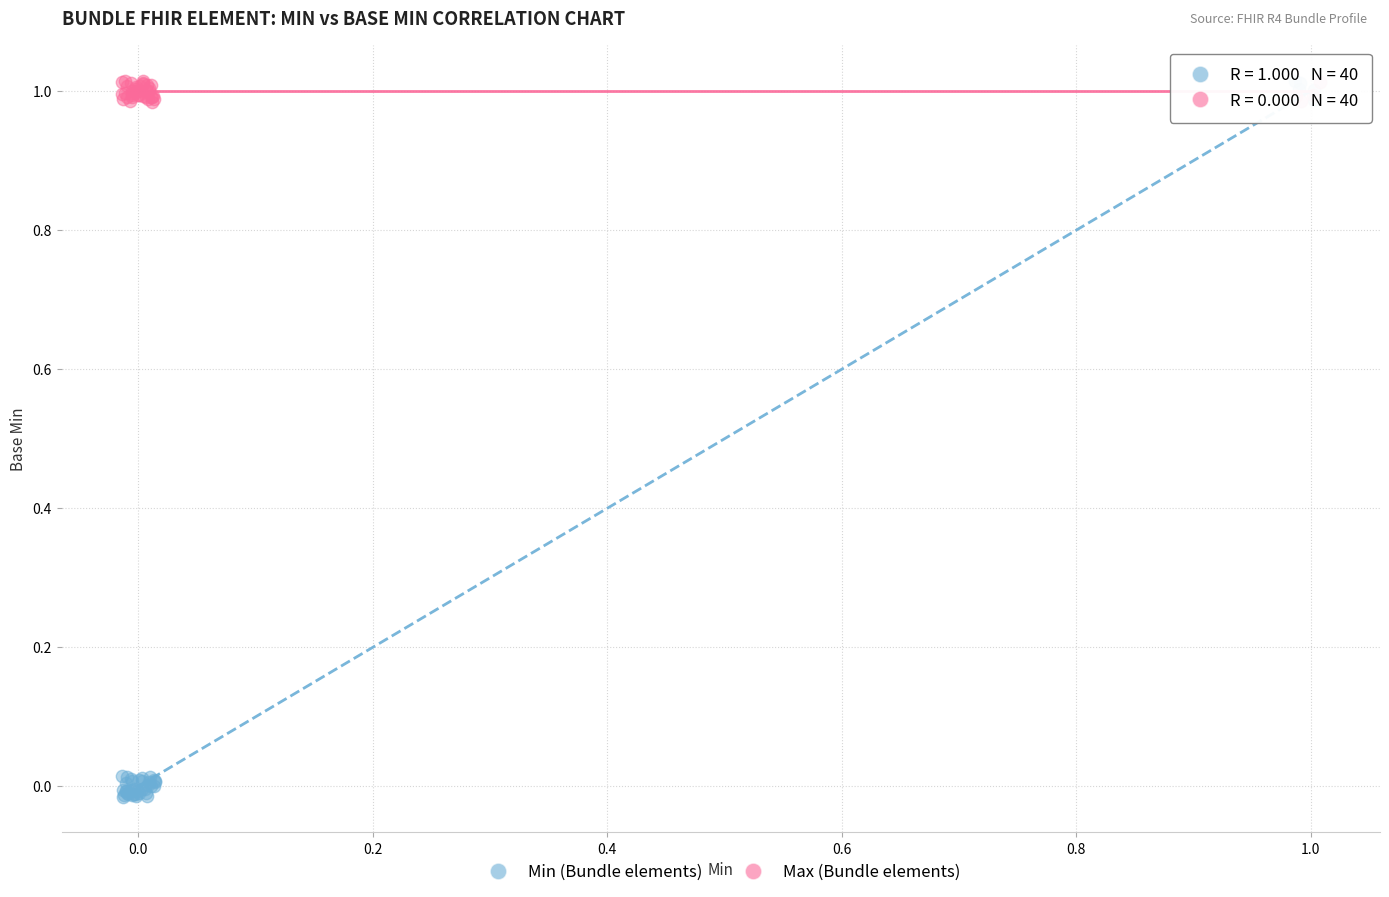

Which series has the widest spread of Y values?

Min (Bundle elements)